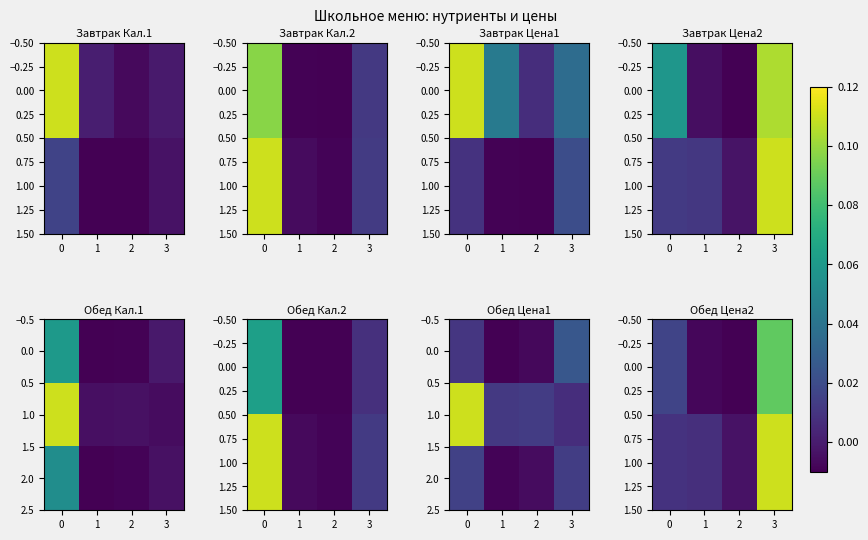

How many values in the 2.0 series are below 0?

2